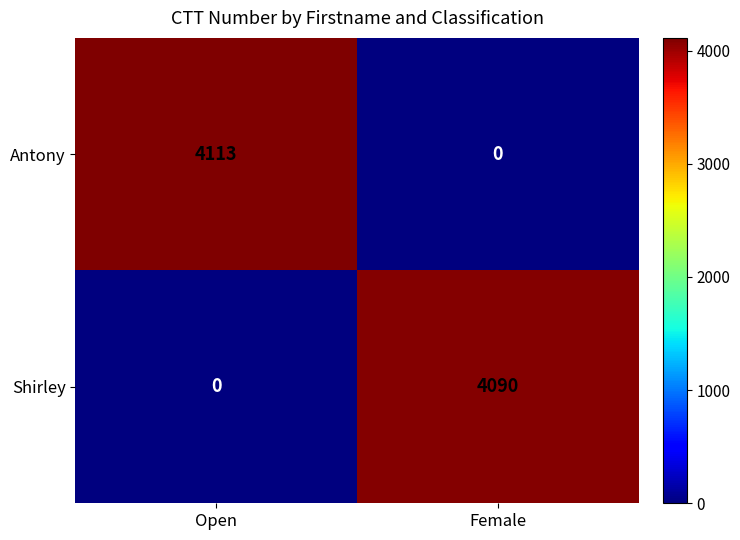

Reading left to right, transcribe all the data shown in this chart.

Antony: 4113	0
Shirley: 0	4090